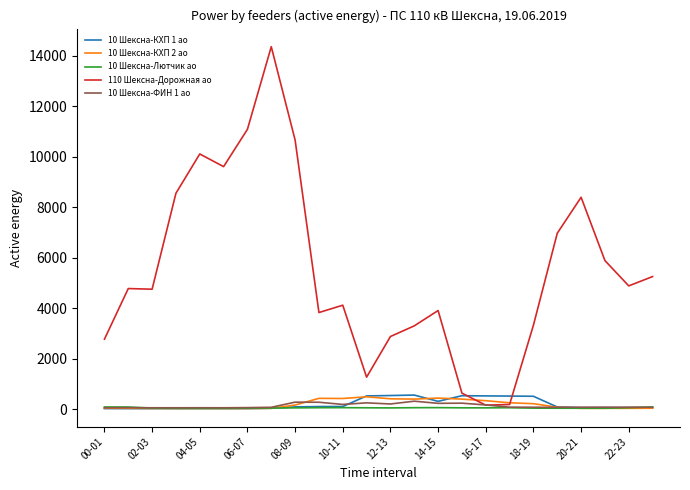

What is the maximum value shown in the chart?

14361.6